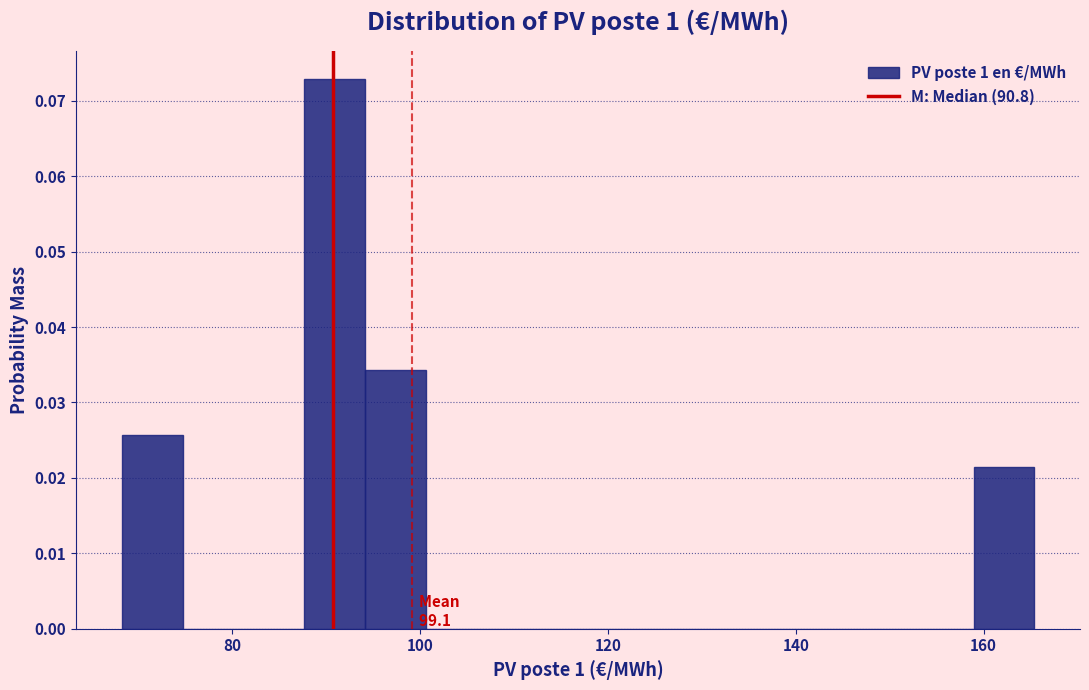

Around what value on the x-axis is the tallest bar? Give the approximate position of its centre, as read against the axis.

90